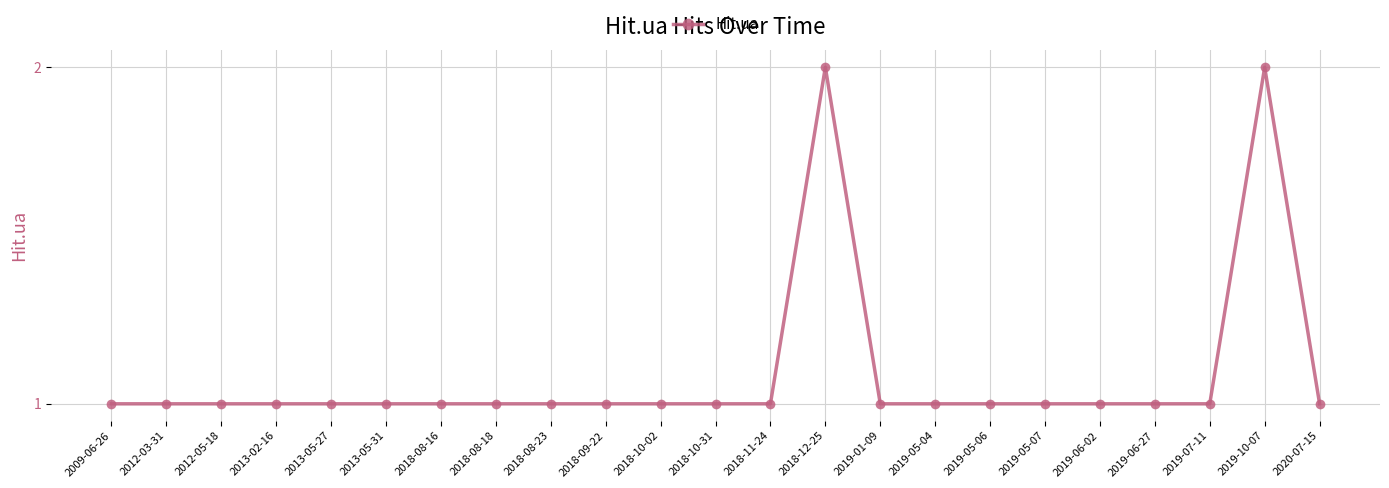

What is the average value?

1